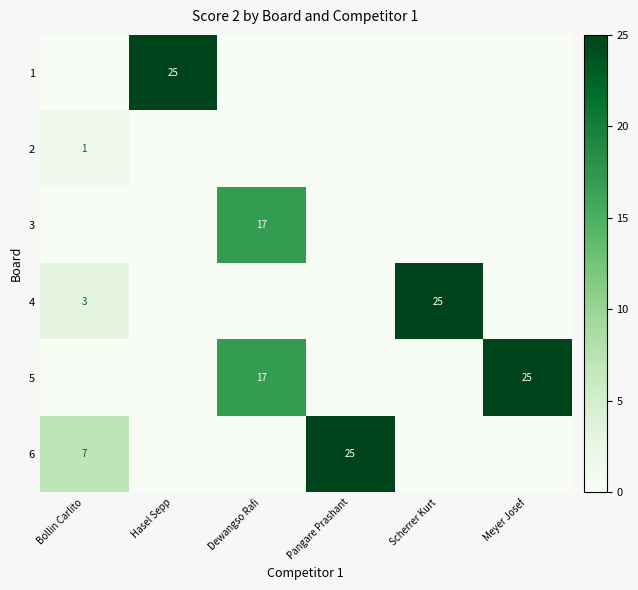

Rank the categories by 5 value from highest to lowest.

Meyer Josef, Dewangso Rafi, Bollin Carlito, Hasel Sepp, Pangare Prashant, Scherrer Kurt